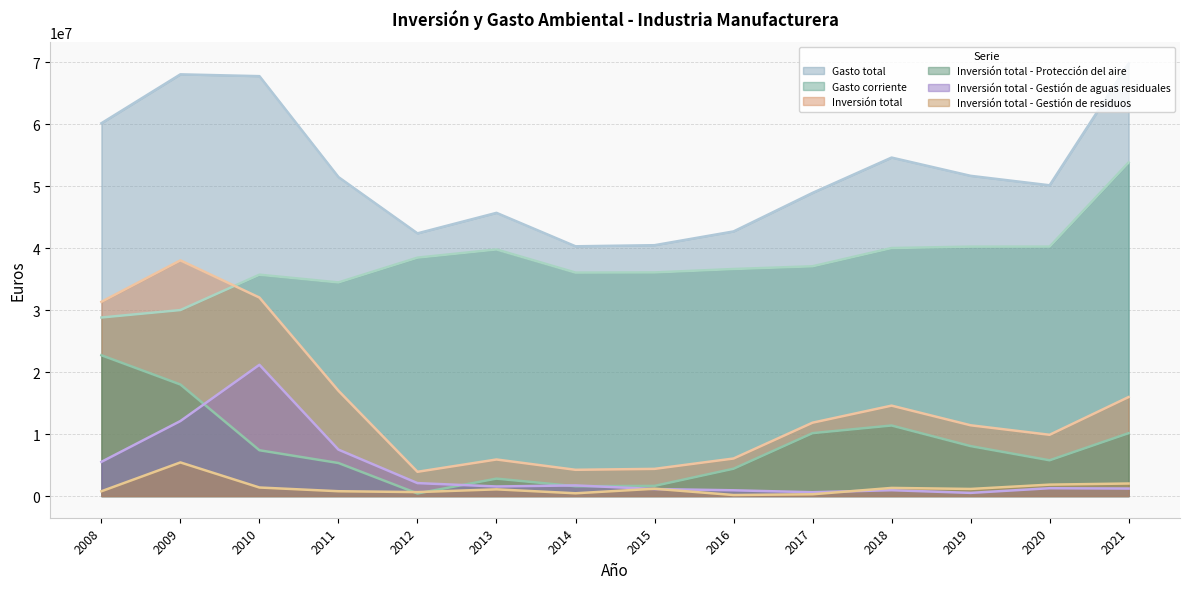

Which category has the lowest value across all series?

2016